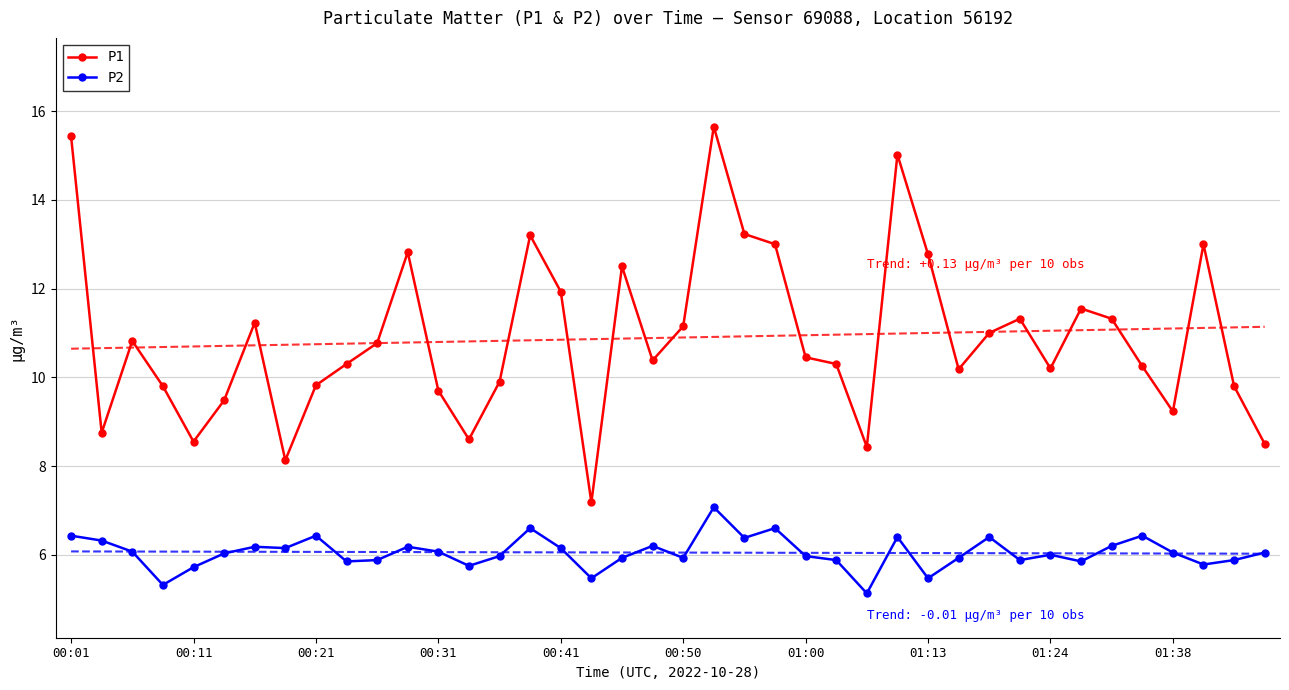

The P1 series shows 8.9 at 01:13. True or false?

False